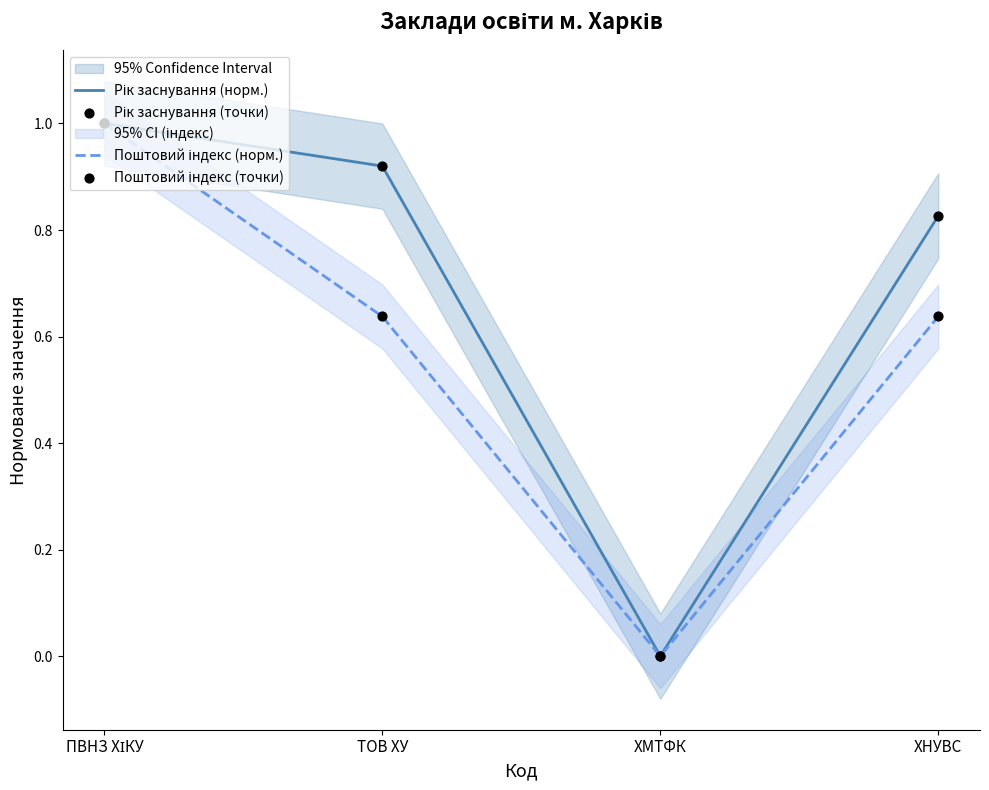

What is the total value across all series at ТОВ ХУ?

3.1